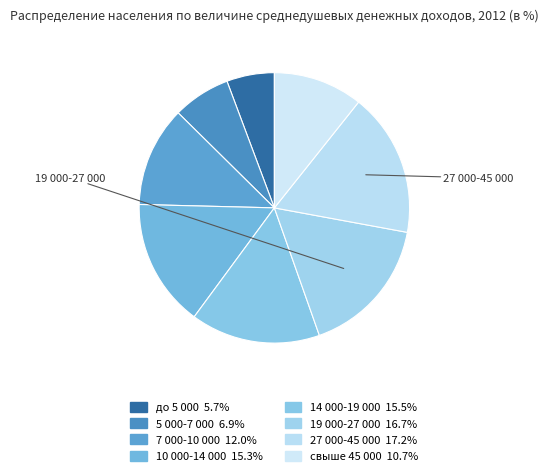

How many segments does this pie chart have?

8